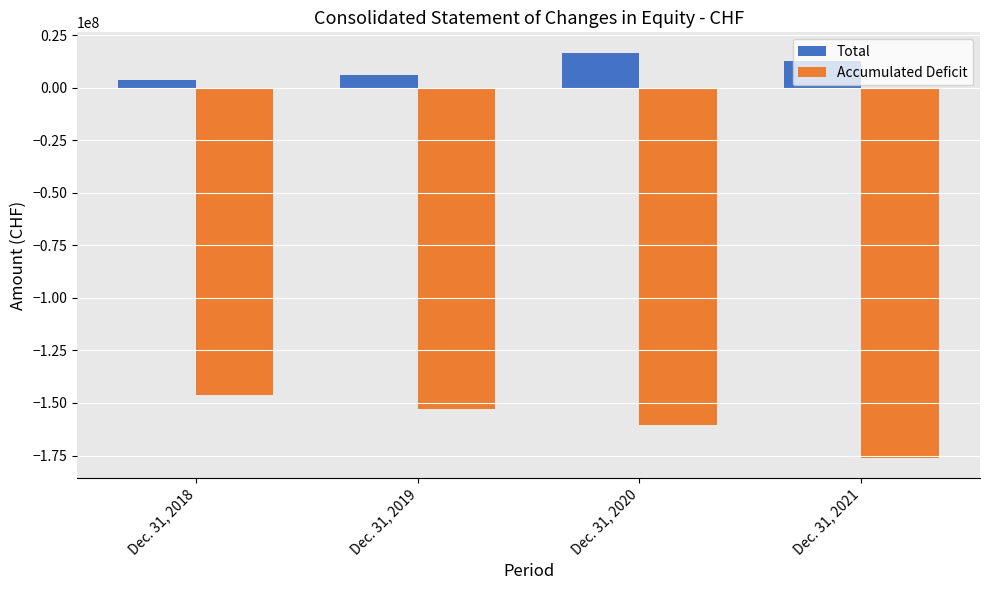

What are all the series names shown in the legend?

Total, Accumulated Deficit